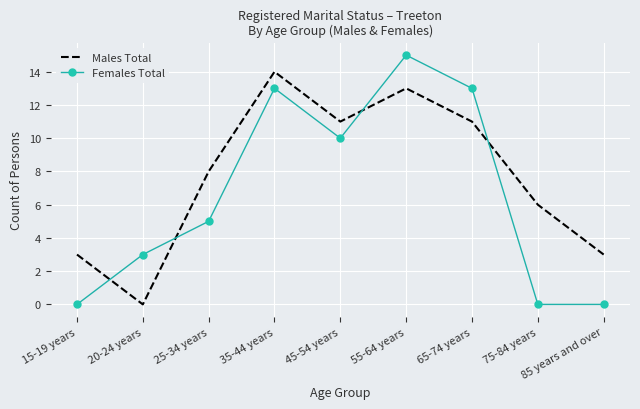

What position from the left is 55-64 years?

6